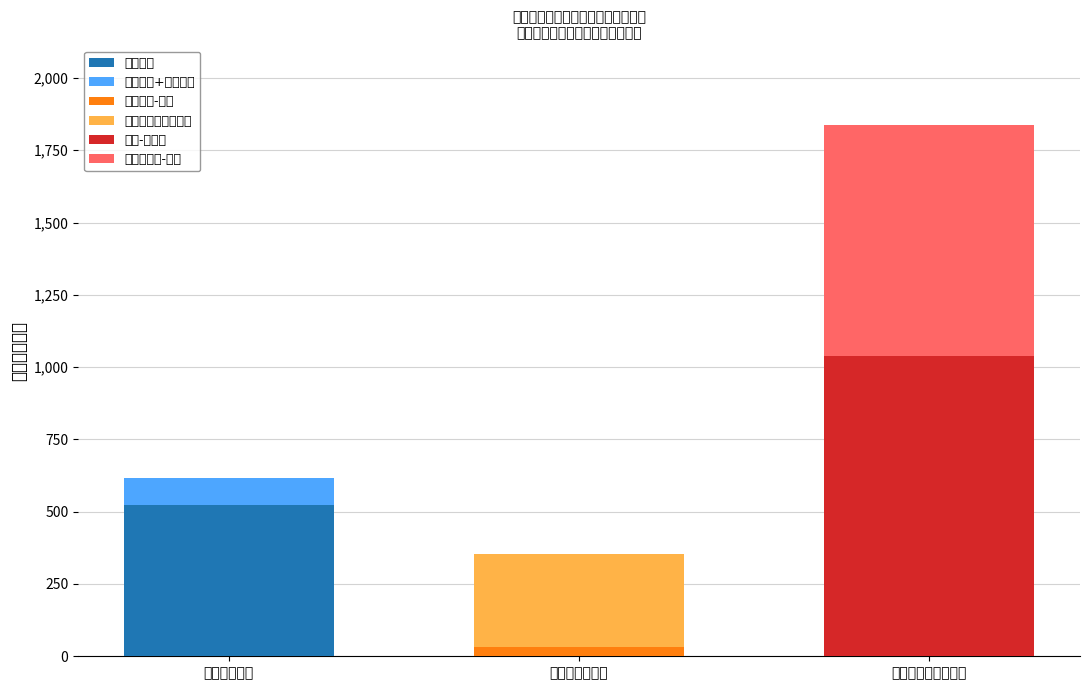

Which series changed the most between 工资福利支出 and 商品和服务支出?

基本工资